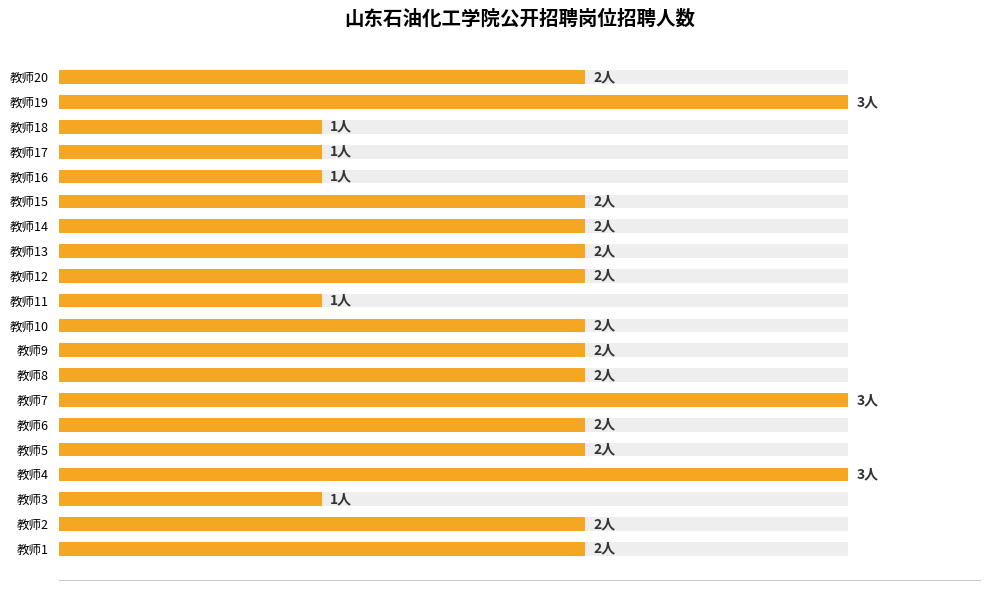

Reading left to right, transcribe all the data shown in this chart.

2	2	1	3	2	2	3	2	2	2	1	2	2	2	2	1	1	1	3	2